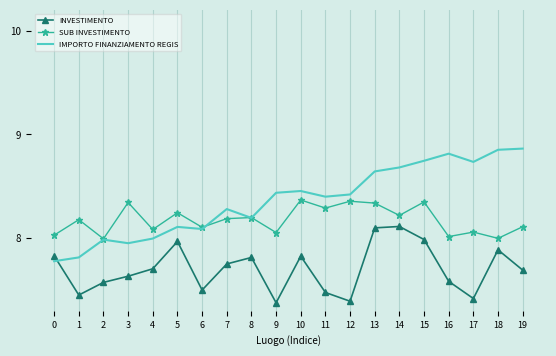

The value of INVESTIMENTO at 6 is 12.2. True or false?

False